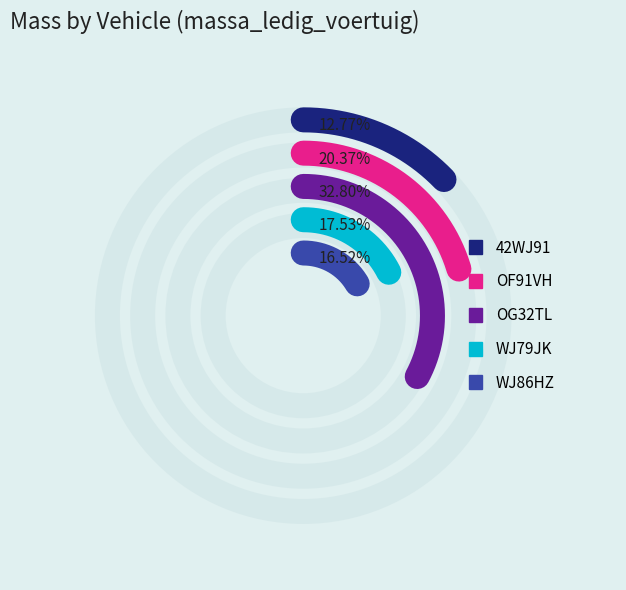

Is there a majority slice in this chart?

No